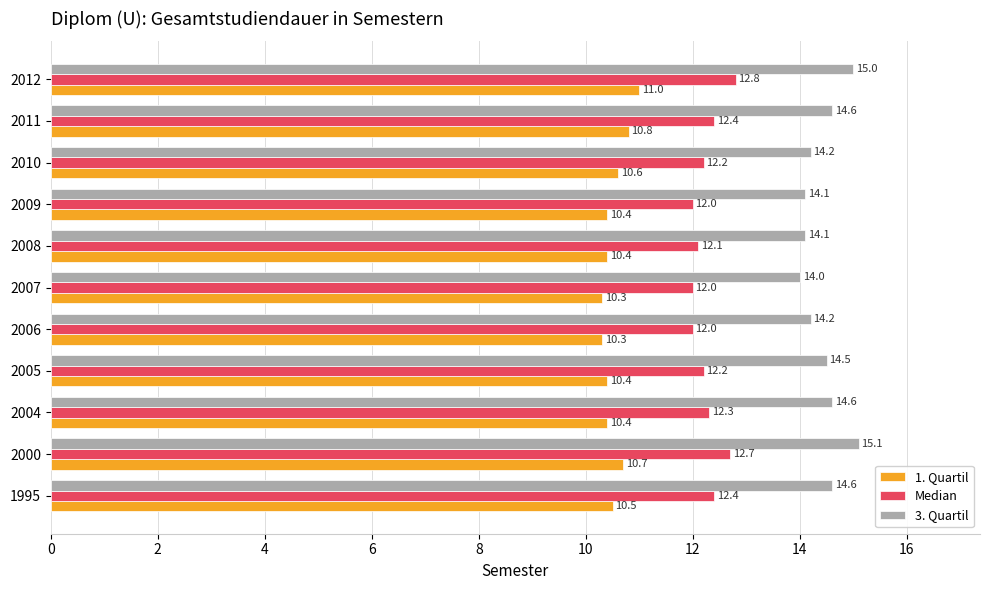

What is the difference between the second highest and second lowest values in the Median series?

0.7